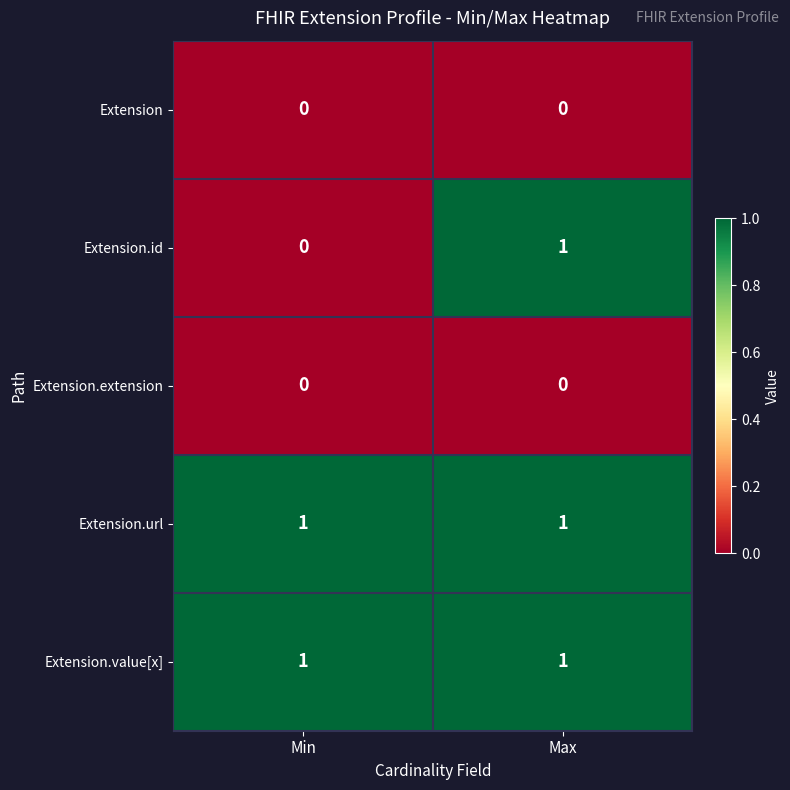

Which series has the widest spread of values?

Extension.id